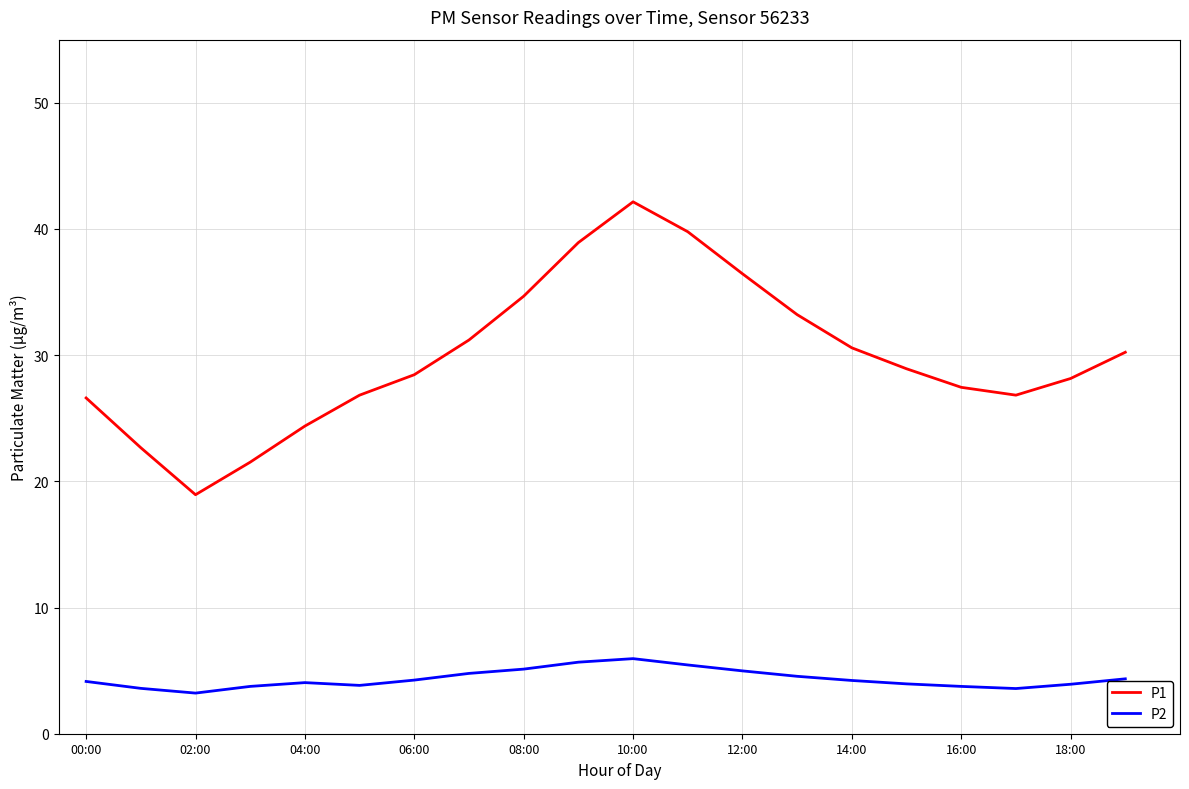

Which series has the largest range (max minus min)?

P1